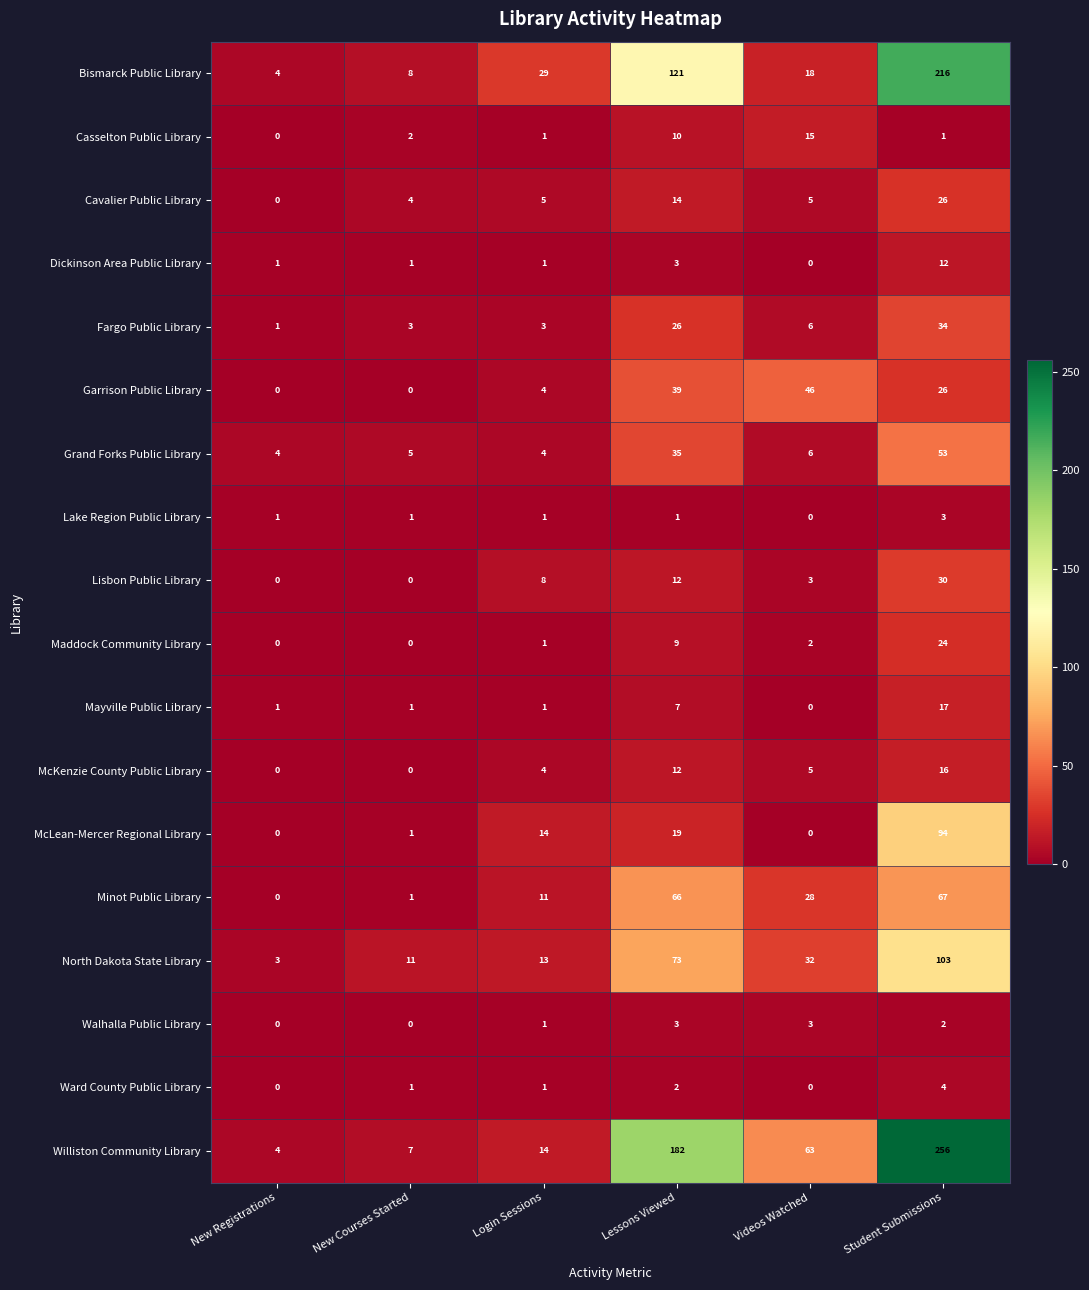

The value of Grand Forks Public Library at Videos Watched is 4. True or false?

False